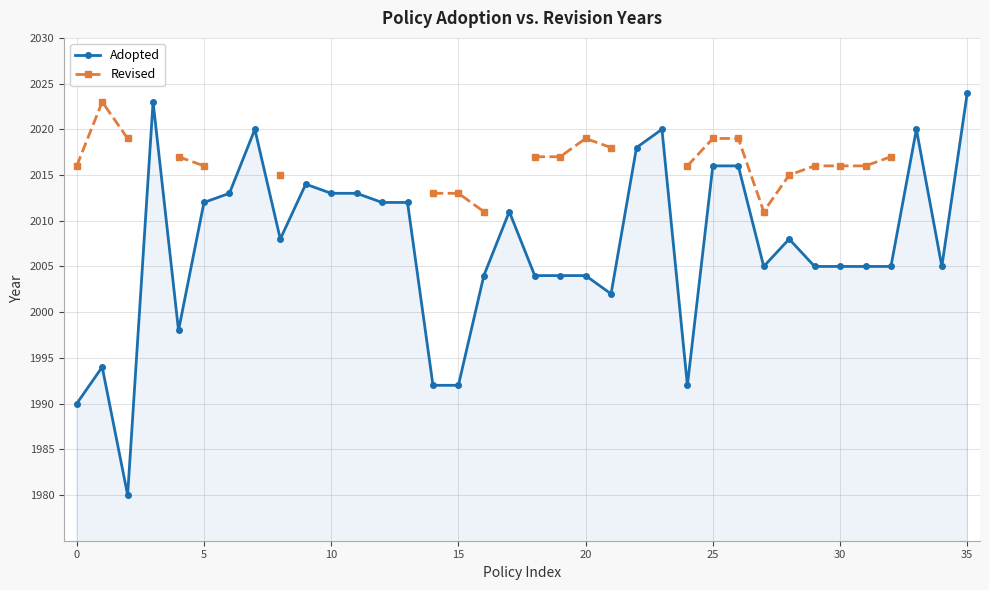

How many data points in Adopted are less than 2008?

18